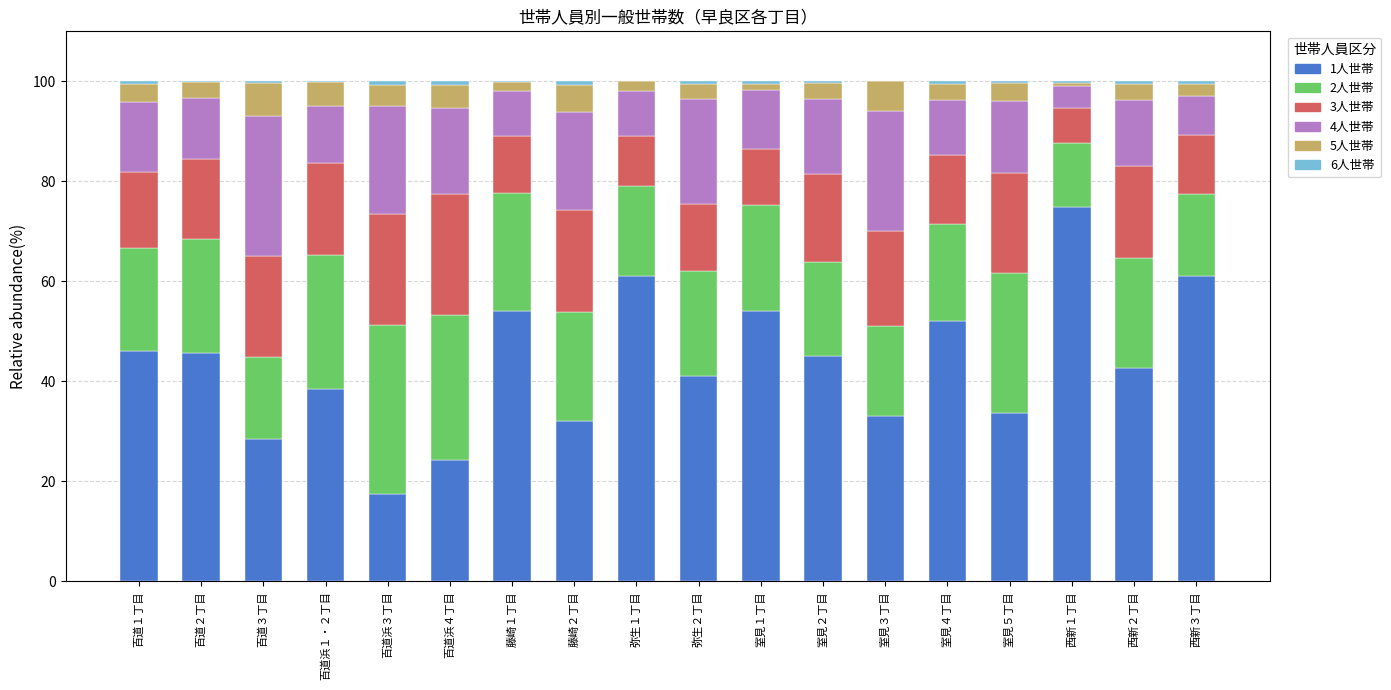

Which category has the highest value in the 1人世帯 series?

西新１丁目